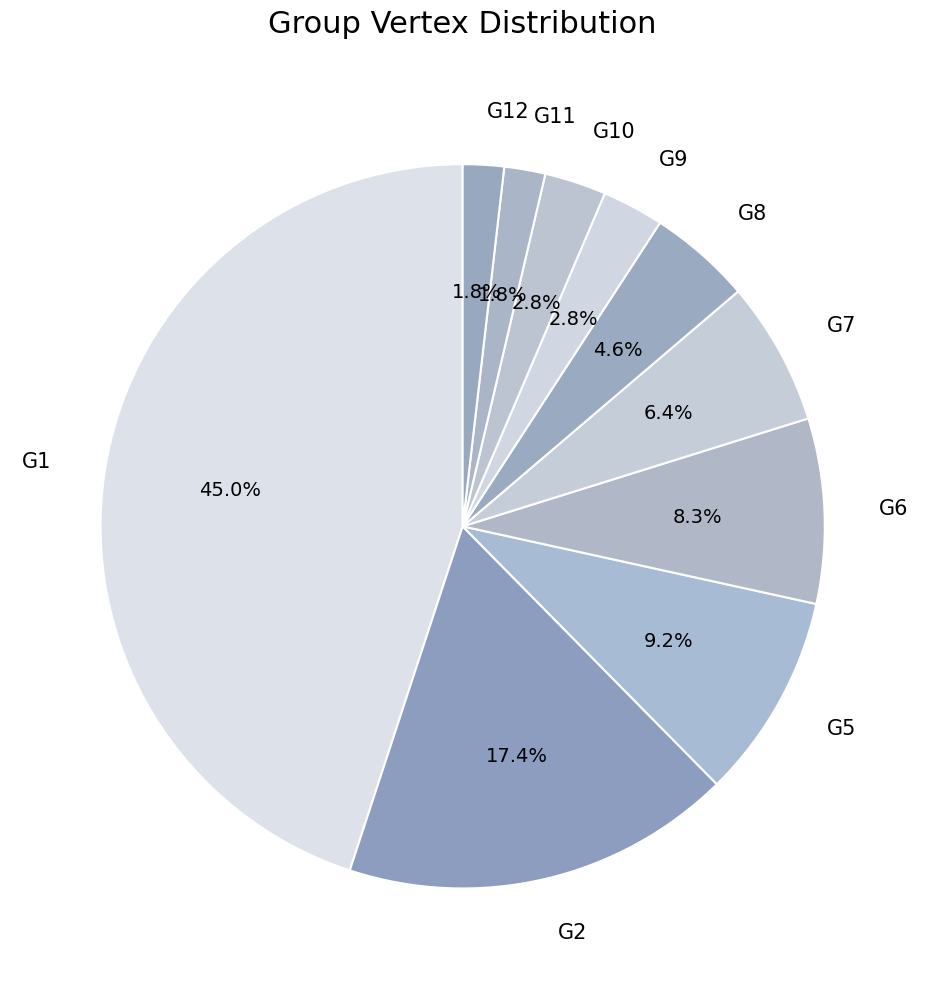

Does G11 represent more than half of the total?

No